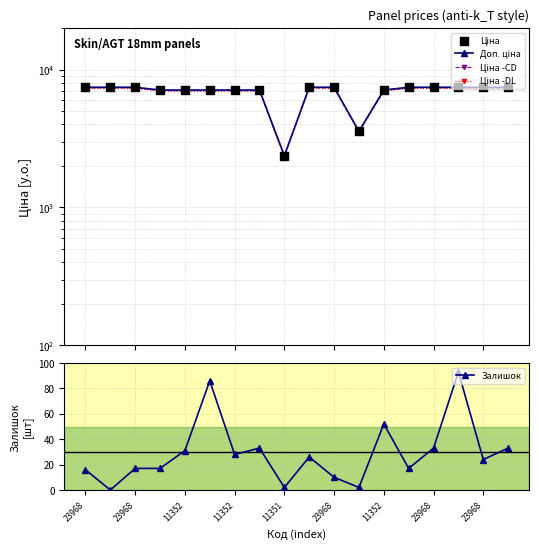

At how many categories does at least one series exceed 5964?

16